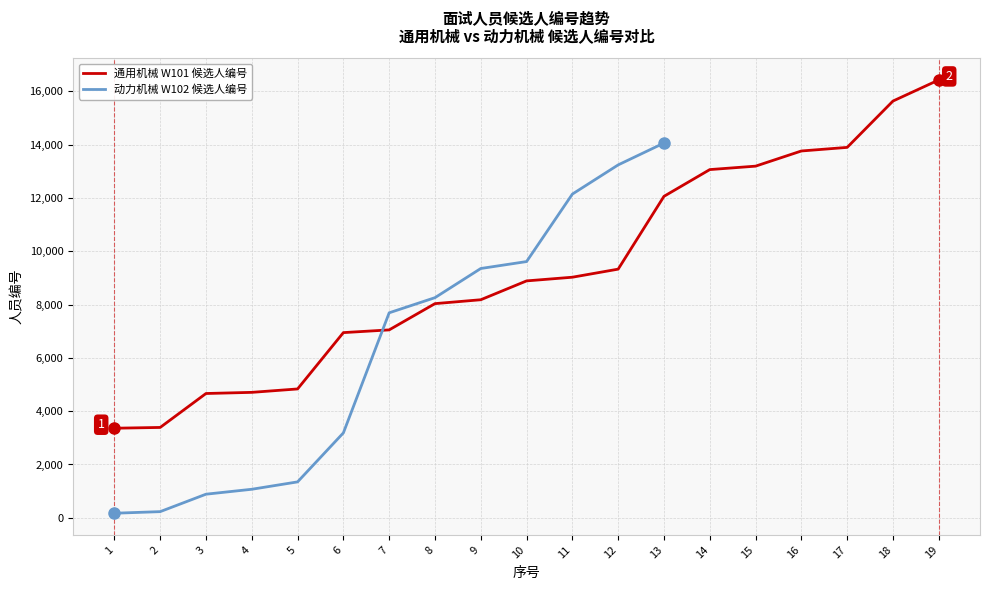

What is the sum of the values at 10 and 14?

21947